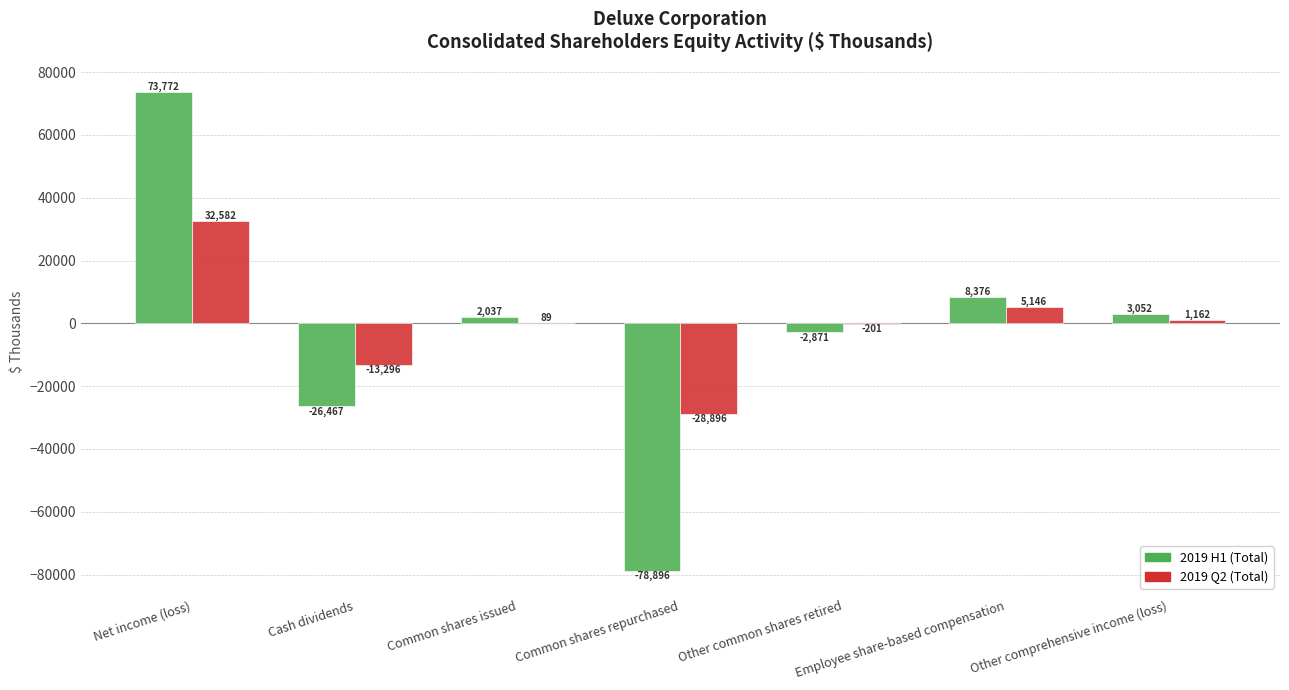

Is it true that 2019 H1 (Total) equals -26467 at Cash dividends?

True